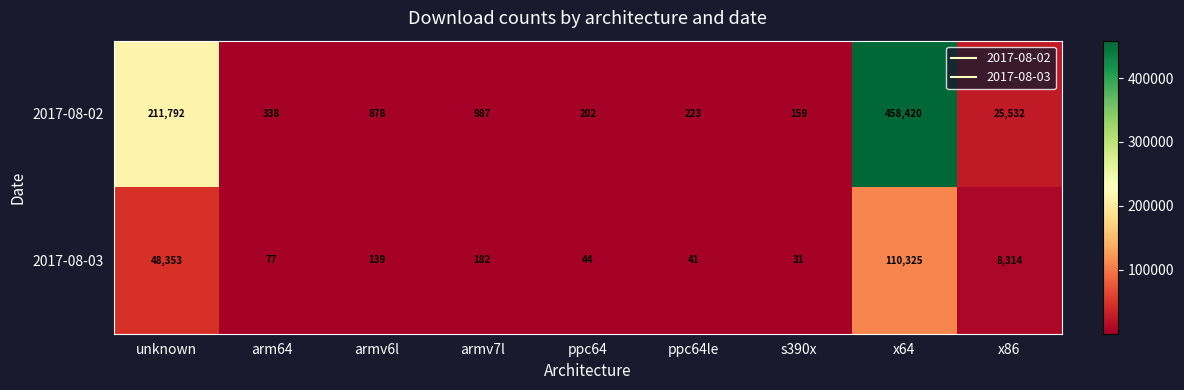

Which category has the lowest value in the 2017-08-03 series?

s390x